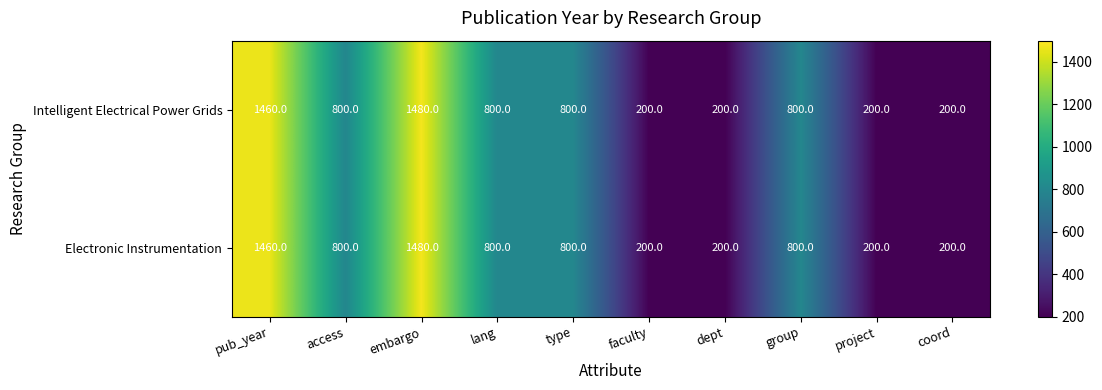

The value of Electronic Instrumentation at embargo is 1480. True or false?

True